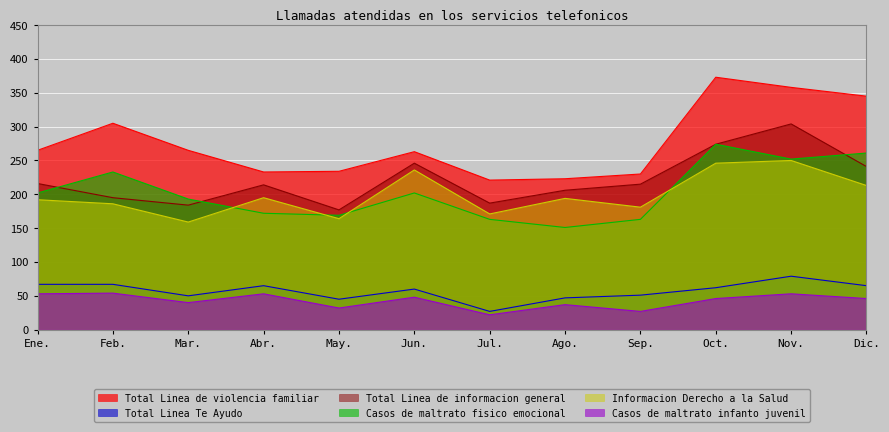

At how many categories does at least one series exceed 261?

7